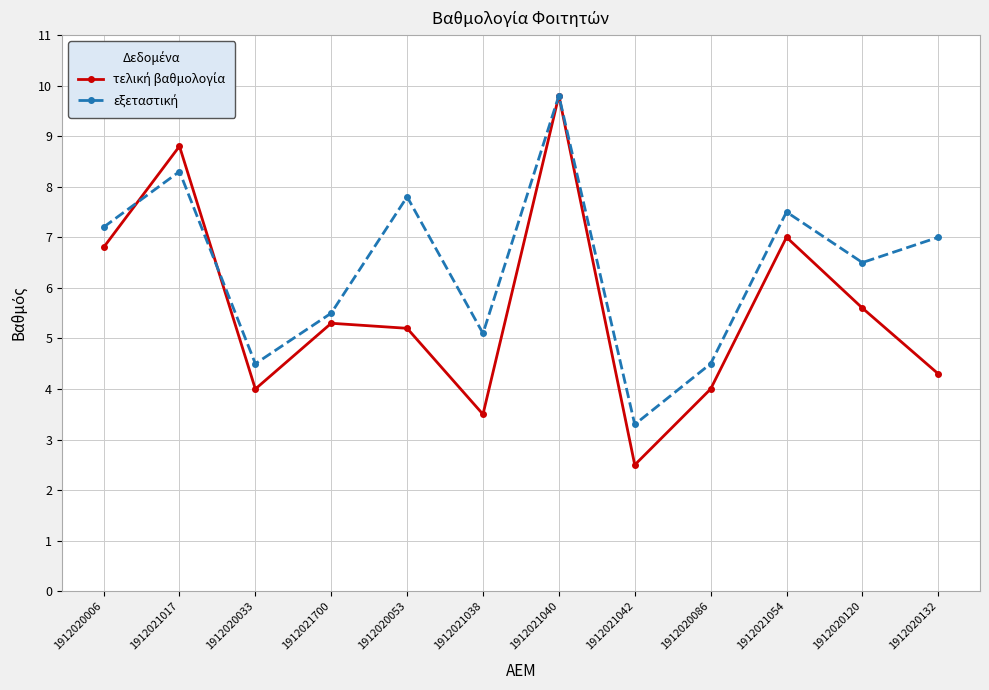

What is the label of the 1st point from the right?

1912020132